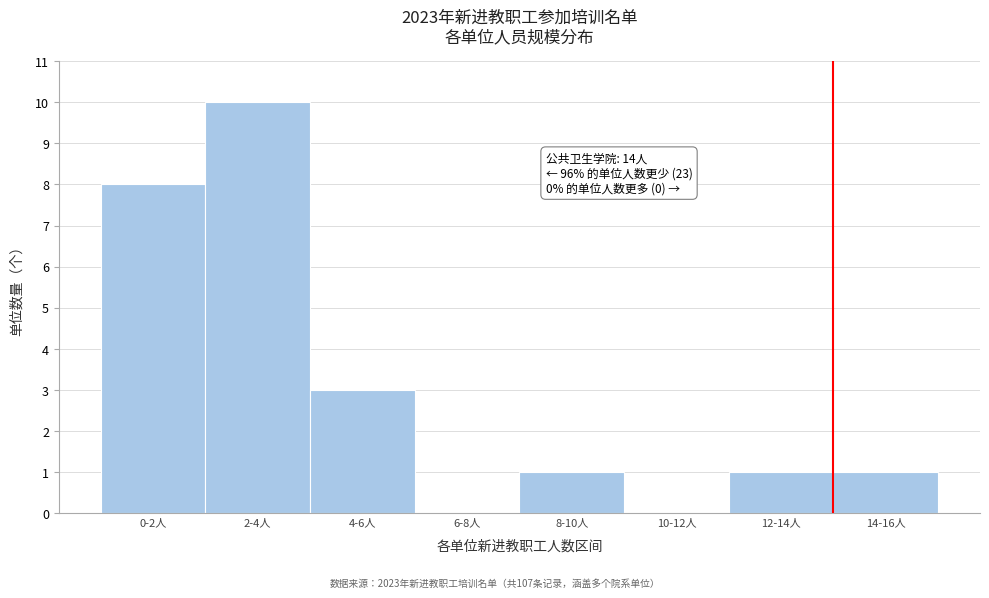

Reading left to right, transcribe all the data shown in this chart.

0-2人=8	2-4人=10	4-6人=3	6-8人=0	8-10人=1	10-12人=0	12-14人=1	14-16人=1